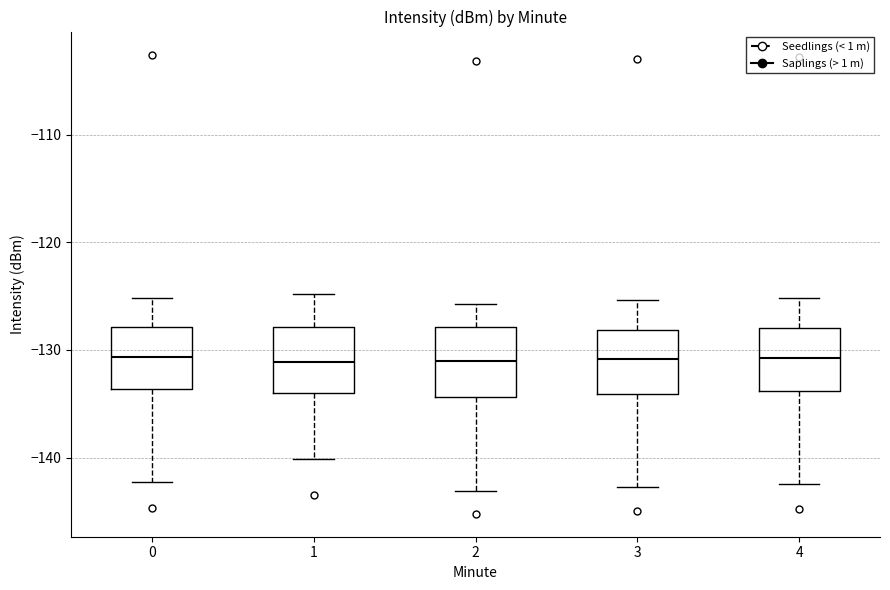

Reading left to right, transcribe this box plot: for each box, give where its median line is, the range the box spans, and where its two whiskers end, as read against the y-axis. The values are not printed on the chart, so give them approximately, as read against the axis.

0: median -131, box -134 to -128, whiskers -142 to -125
1: median -131, box -134 to -128, whiskers -140 to -125
2: median -131, box -134 to -128, whiskers -143 to -126
3: median -131, box -134 to -128, whiskers -143 to -125
4: median -131, box -134 to -128, whiskers -142 to -125